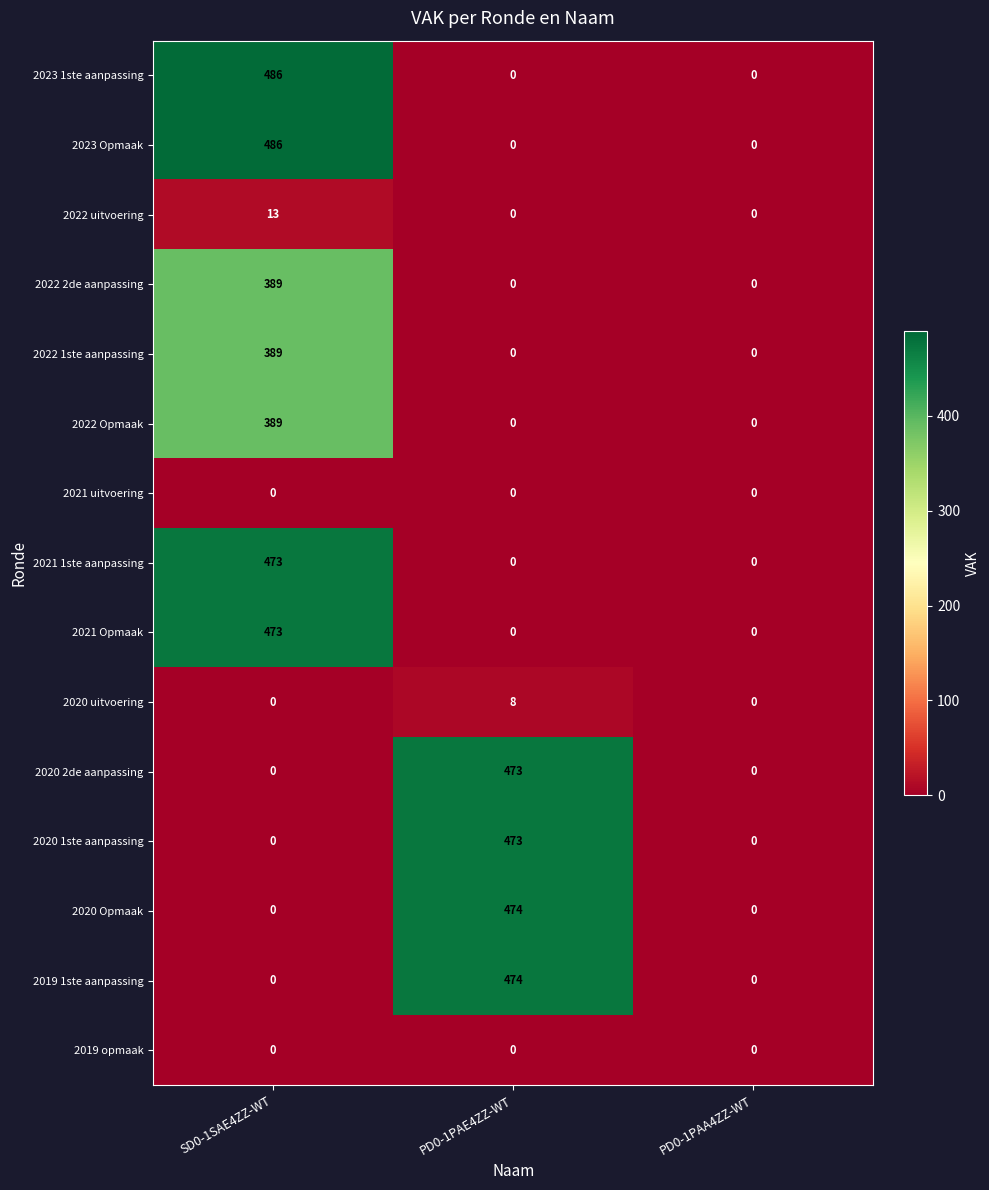

Which label corresponds to the largest value in the chart?

SD0-1SAE4ZZ-WT